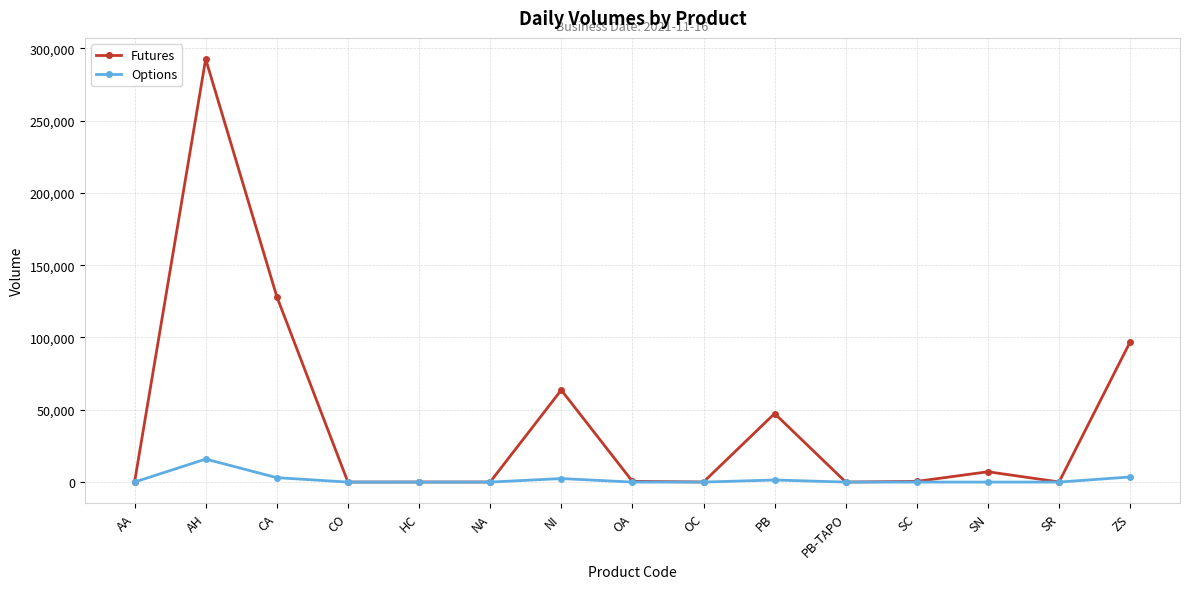

Between NA and PB, which series saw the biggest shift?

Futures